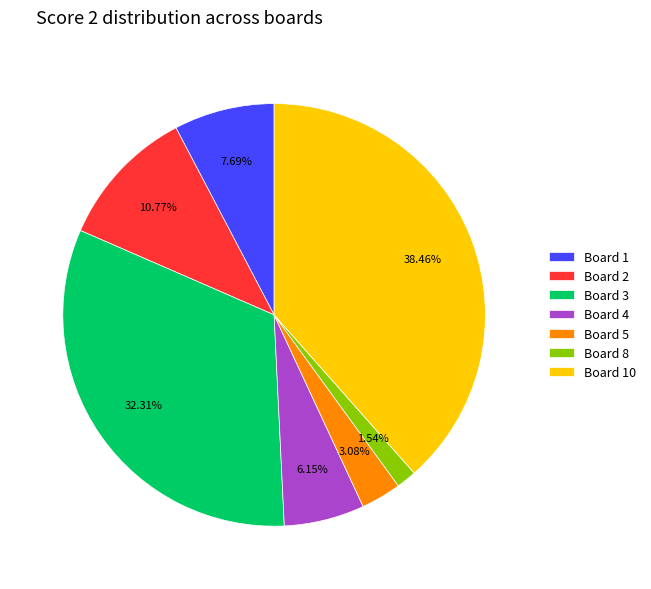

Combined, do Board 10 and Board 5 account for over 50%?

No